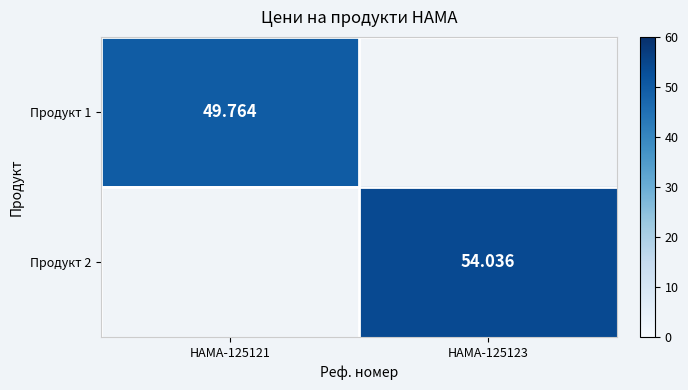

At which category is the sum across all series the highest?

HAMA-125123